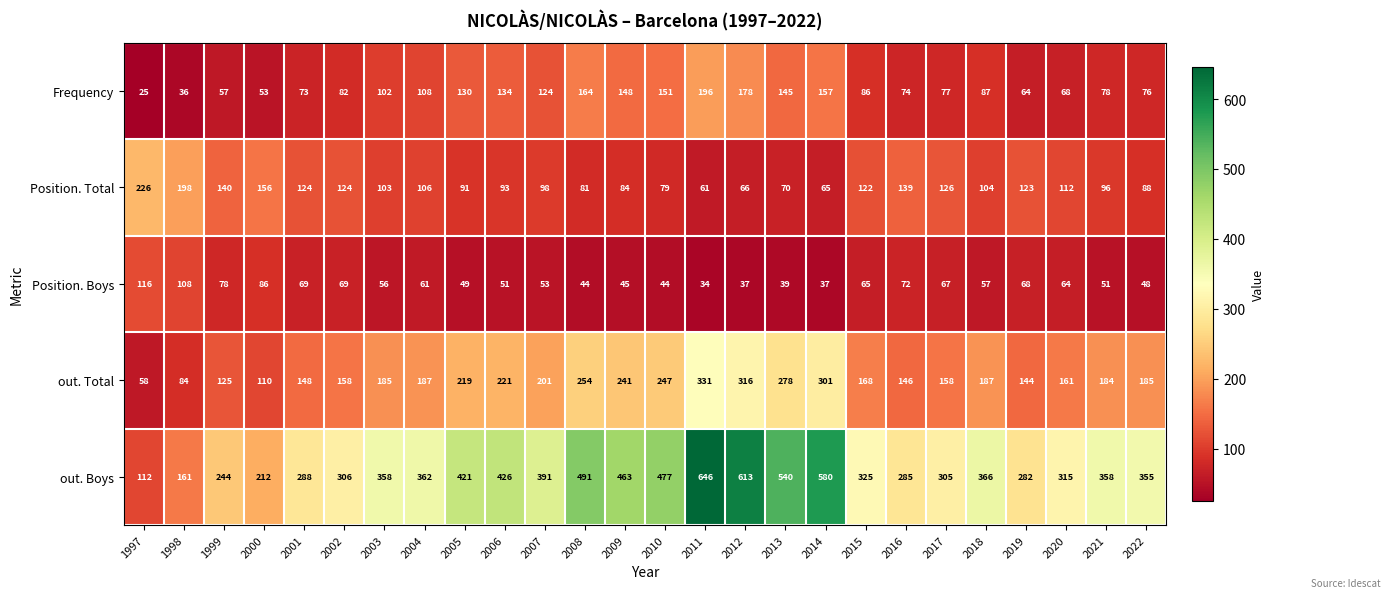

Count the number of data series in this chart.

5